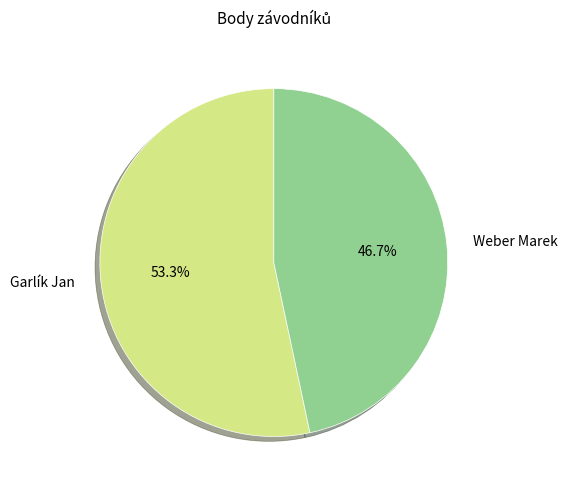

Combined, what portion of the pie is Weber Marek and Garlík Jan?

100.0%